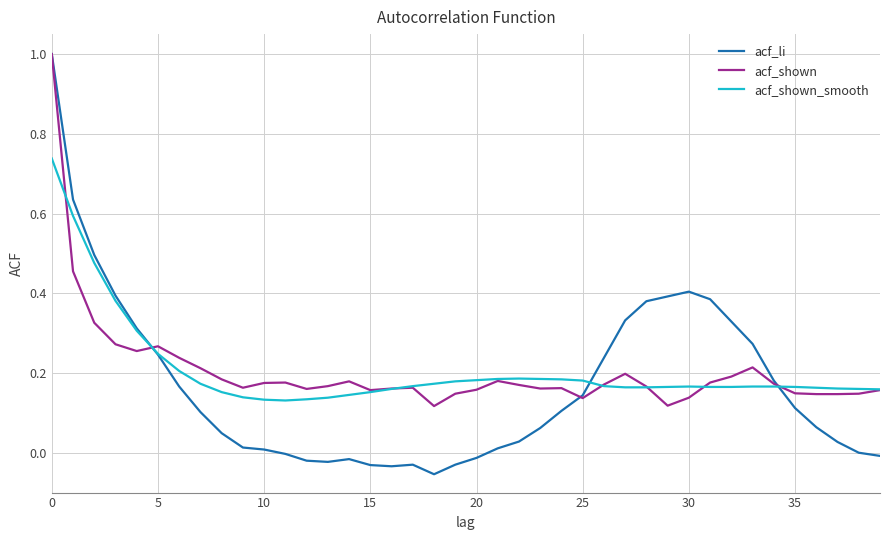

What is the greatest value displayed?

1.0